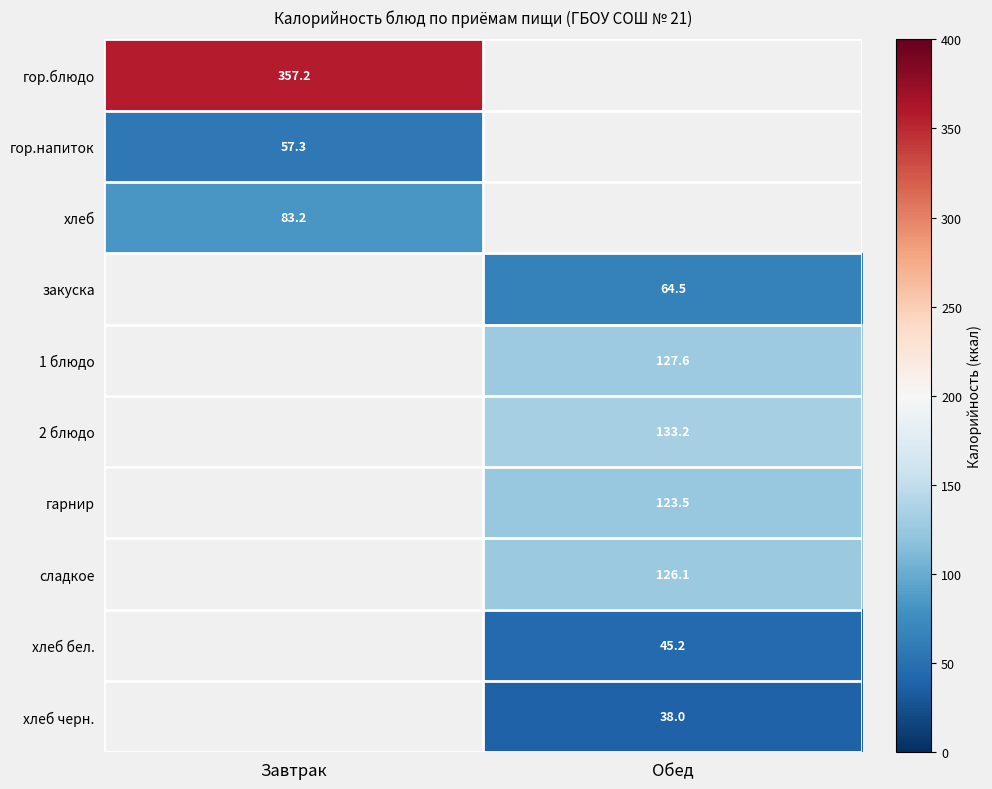

List the labels in order of 1 блюдо value, smallest first.

Завтрак, Обед